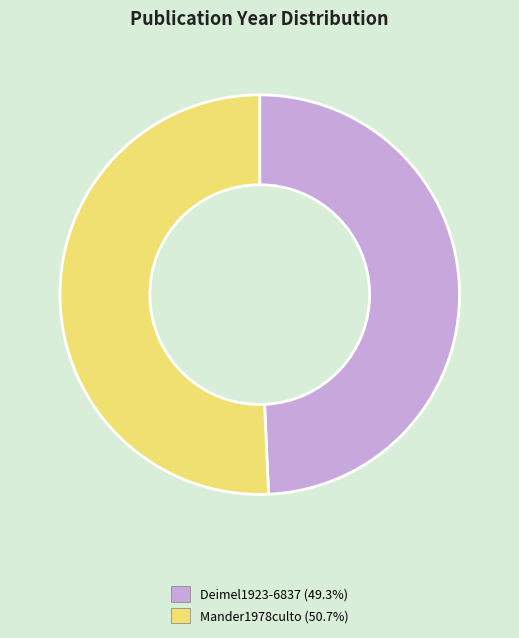

Is there a majority slice in this chart?

Yes